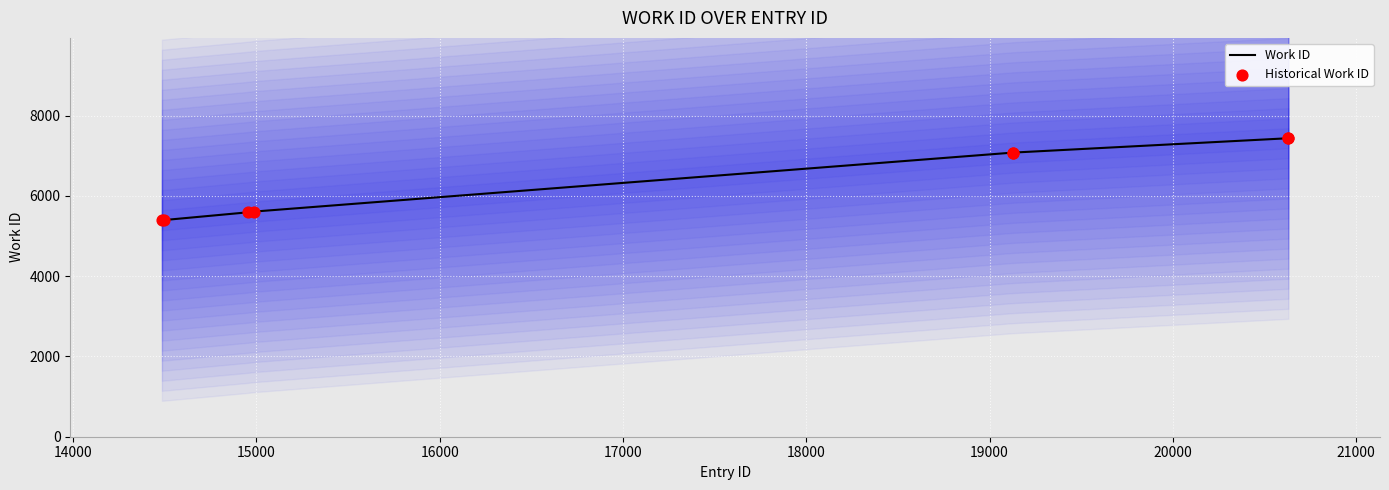

What is the maximum value for Work ID?

7438